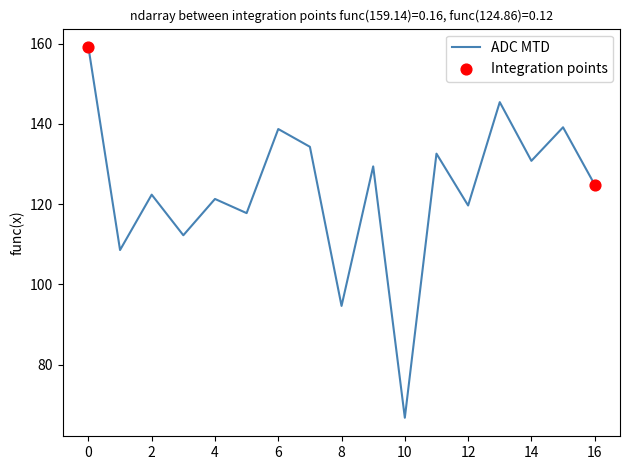

What is the greatest value displayed?

159.1